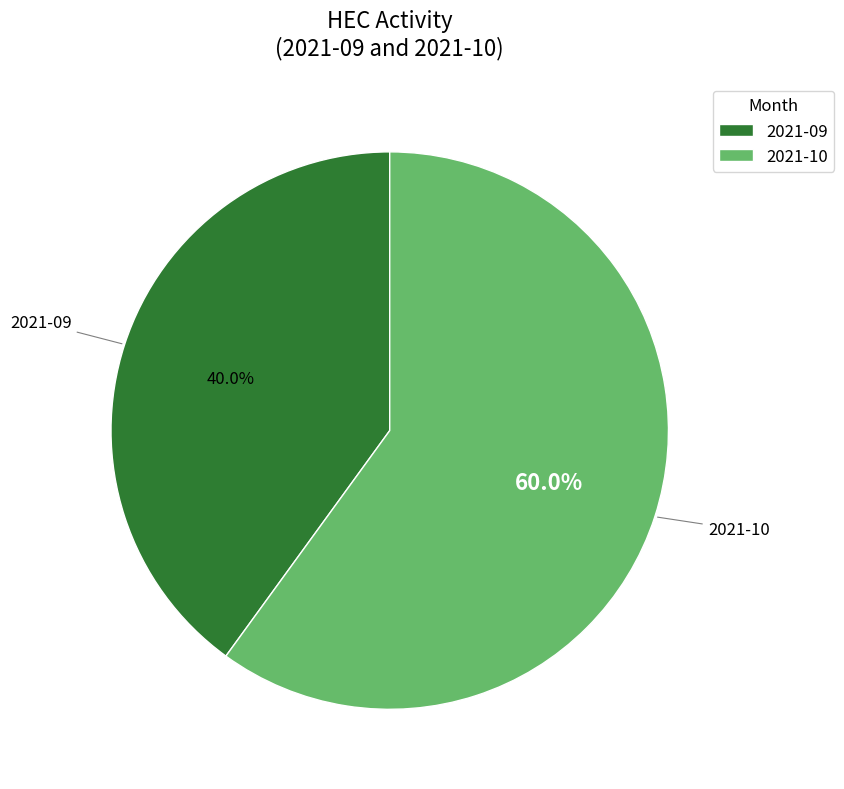

To the nearest percent, what portion does 2021-09 represent?

40%